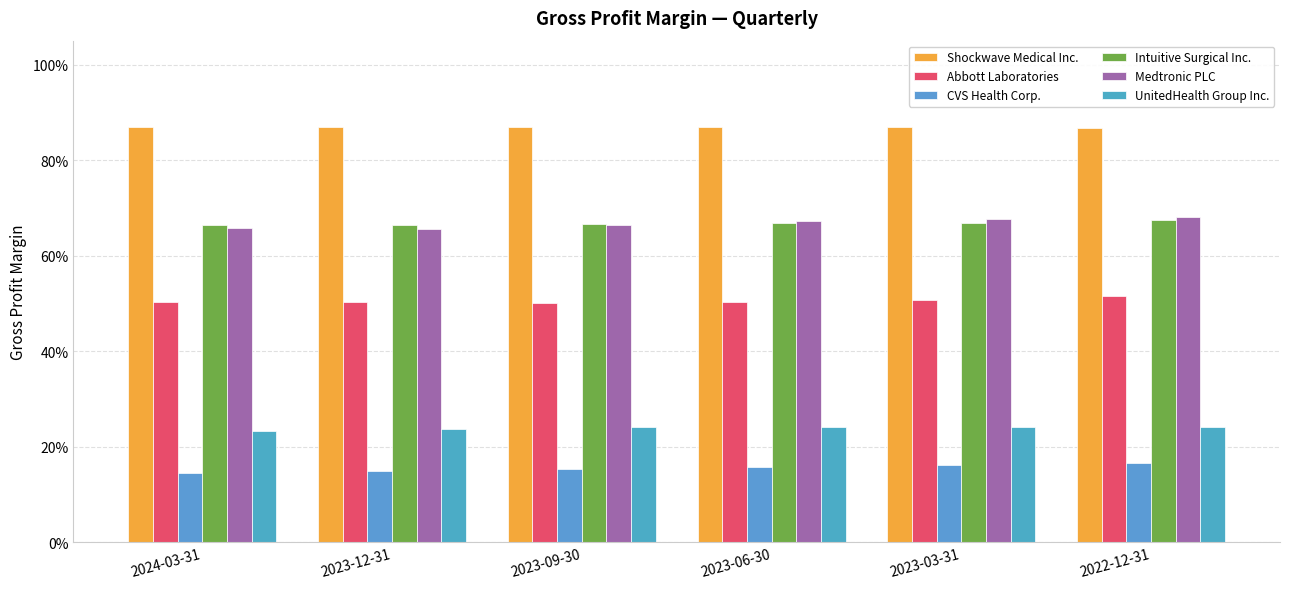

Between 2022-12-31 and 2024-03-31, which is larger?

2024-03-31